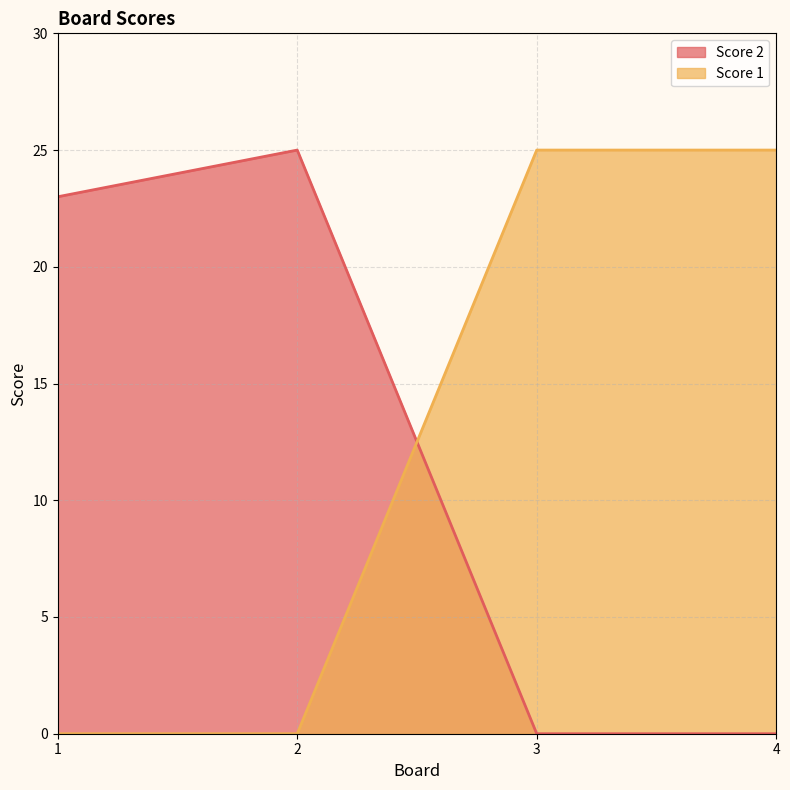

Which series changed the most between 3 and 4?

Score 2